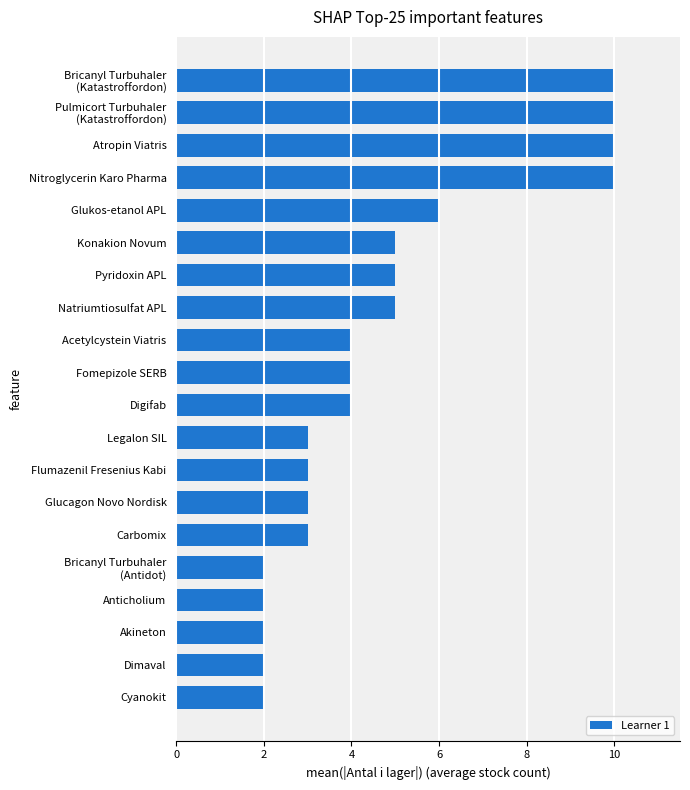

What is the sum of all values?

95